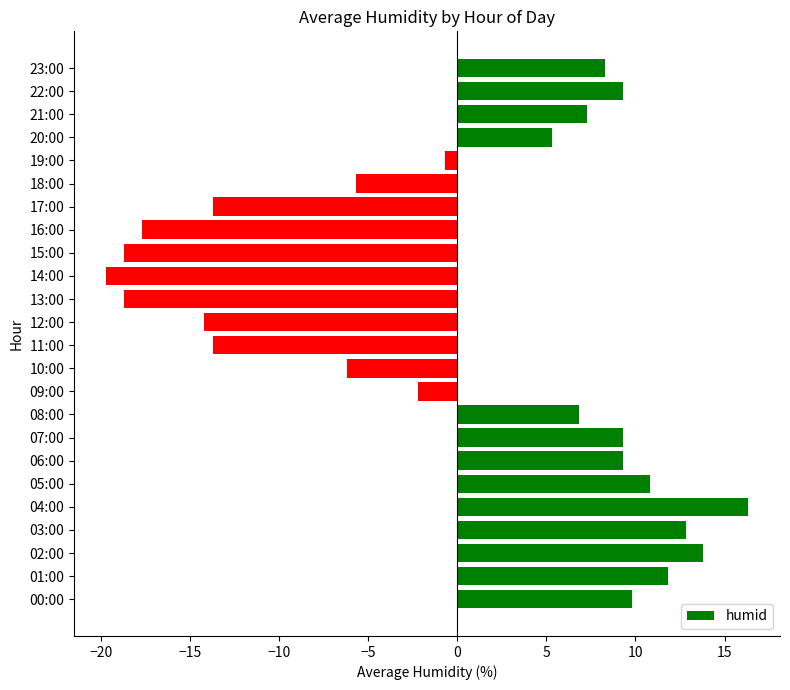

What is the minimum value shown in the chart?

-19.7